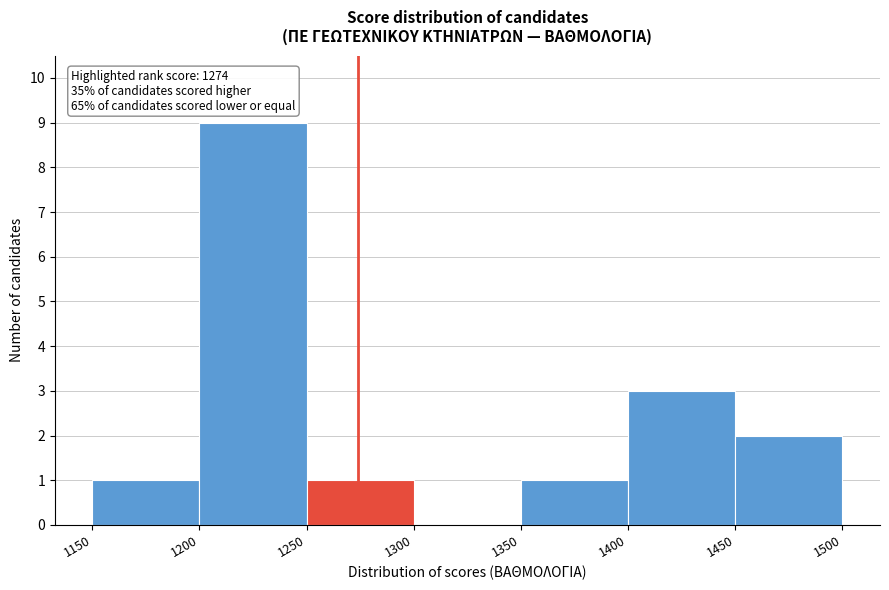

Which range on the x-axis has the tallest bar?

1200 to 1250